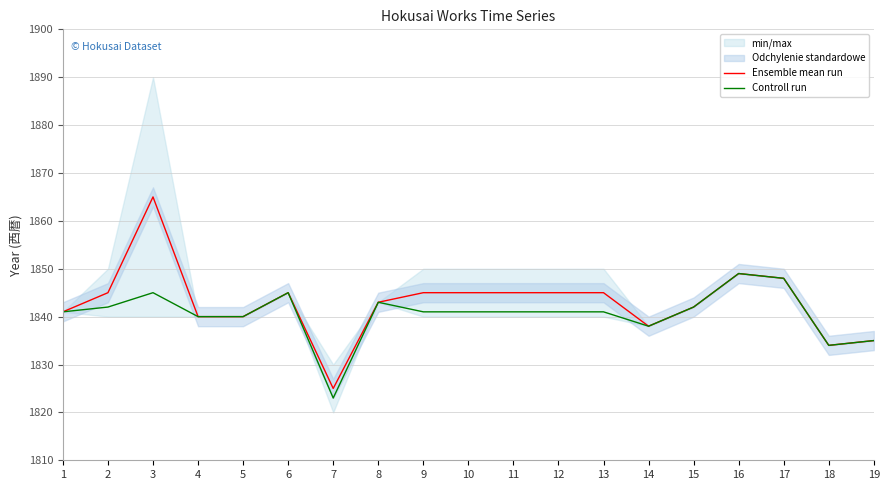

At which label is Controll run closest to 1836?

19